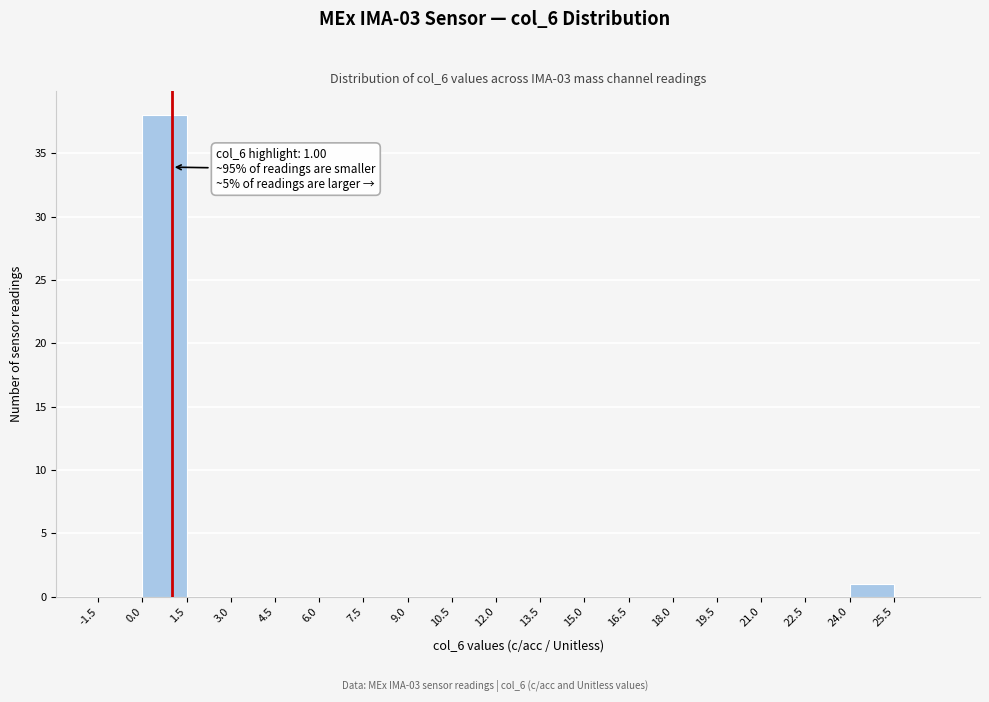

Which range on the x-axis has the tallest bar?

0.0 to 1.5